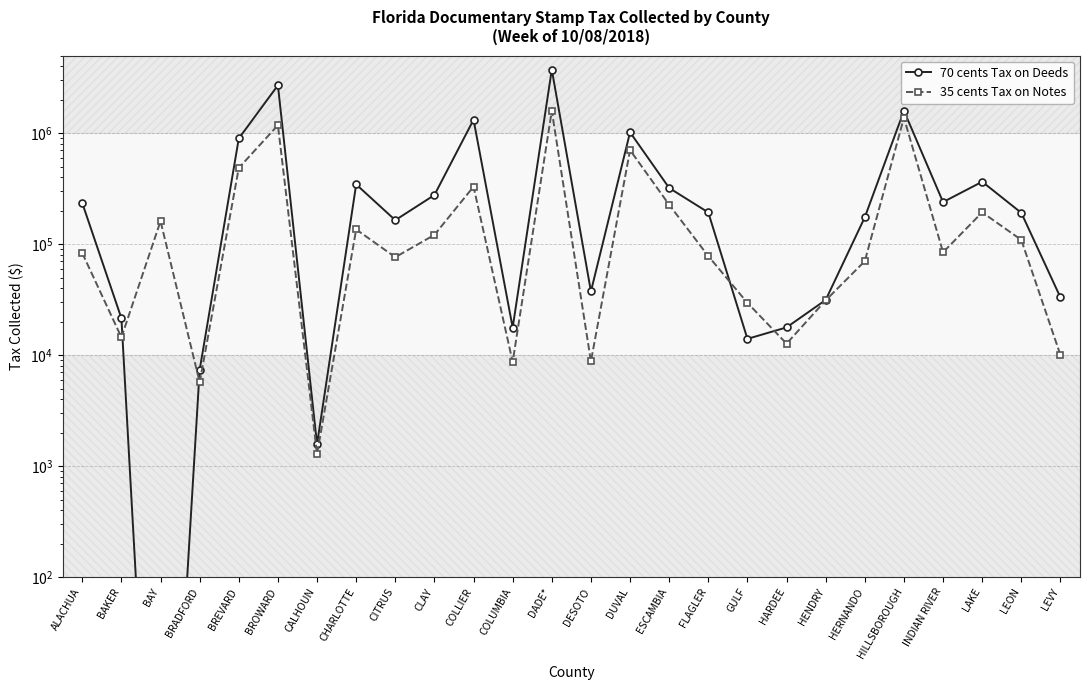

Which series has the largest range (max minus min)?

70 cents Tax on Deeds